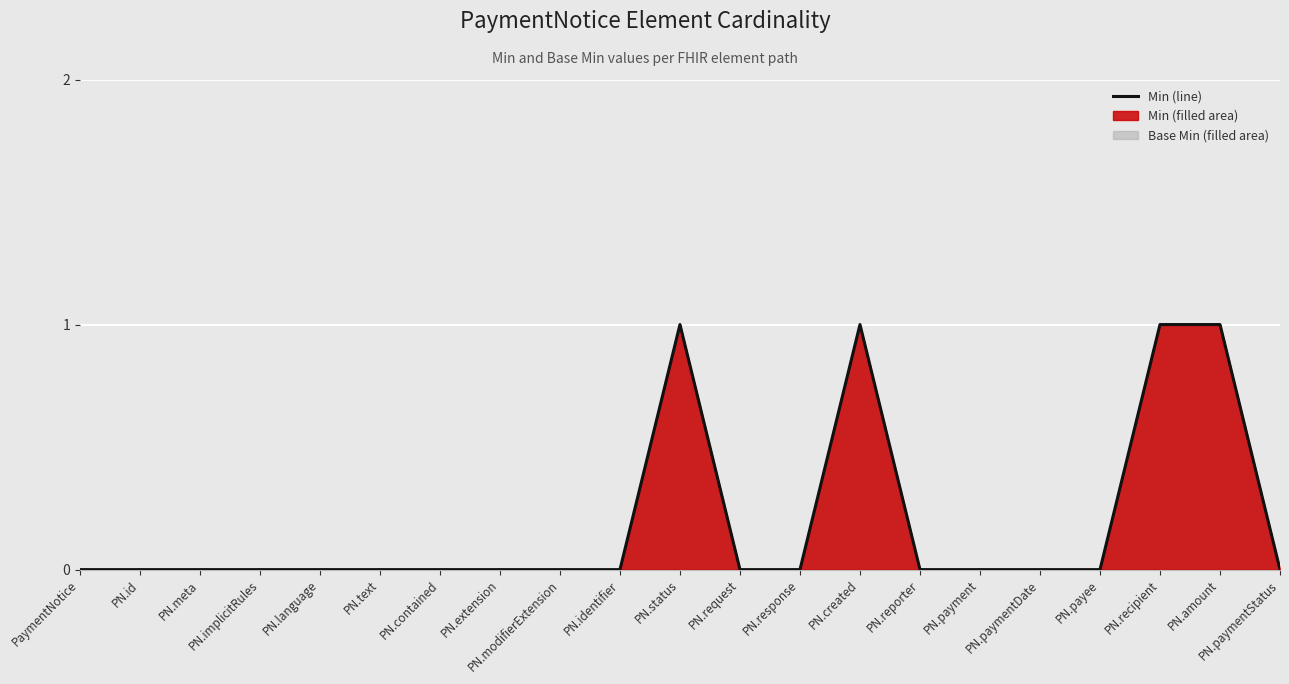

What is the label of the 12th point from the left?

PN.request